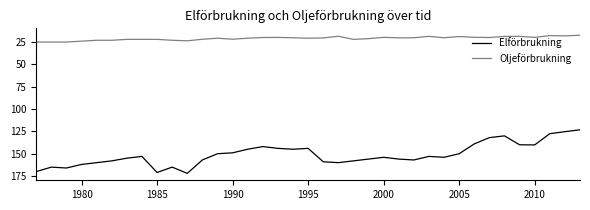

What is the highest value of the Elförbrukning series?

172.0